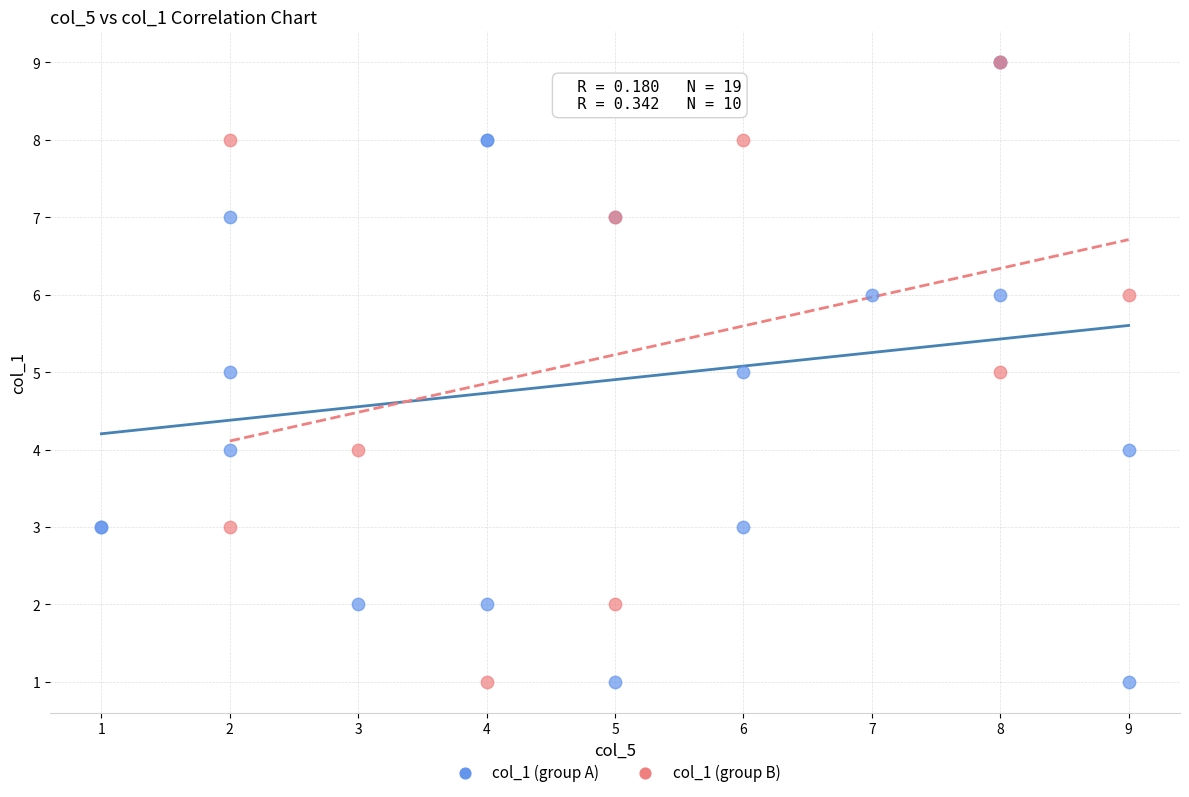

What are all the series names shown in the legend?

col_1 (group A), col_1 (group B)